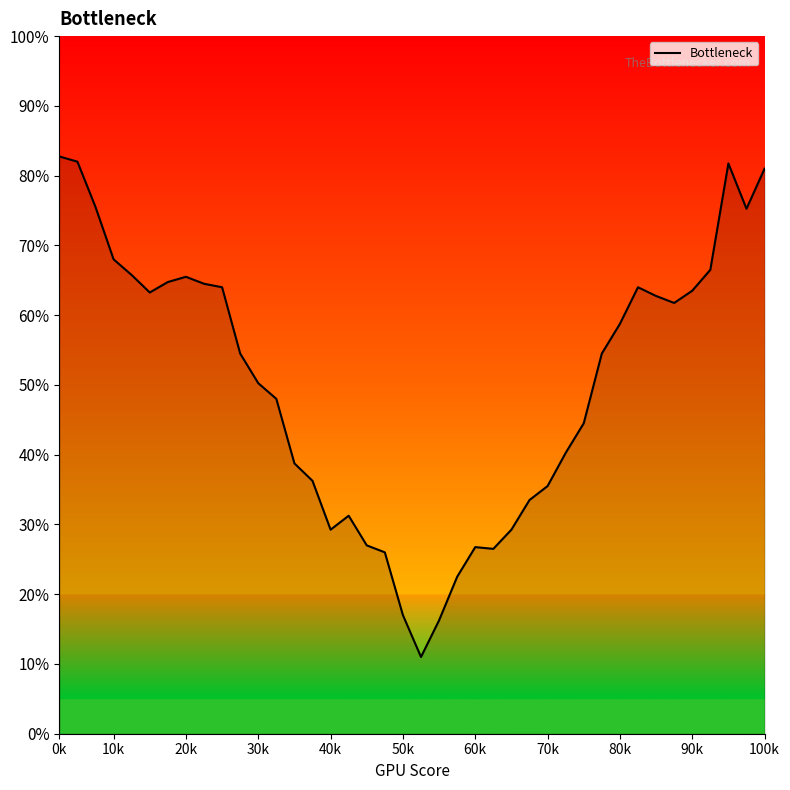

What is the smallest value displayed?

11.0